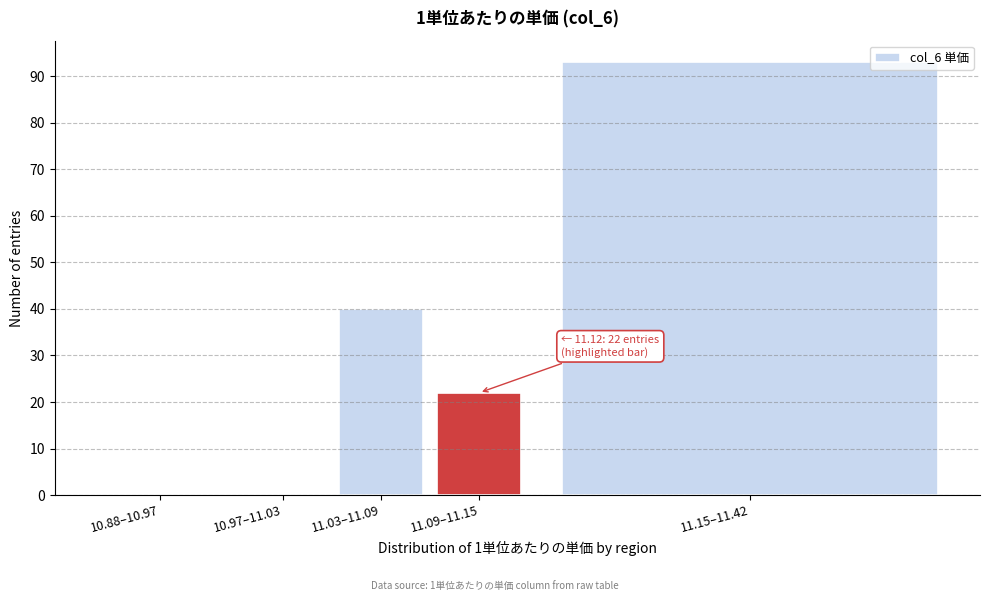

Reading right to left, extract all data points from this chart.

11.15–11.42=93	11.09–11.15=22	11.03–11.09=40	10.97–11.03=0	10.88–10.97=0